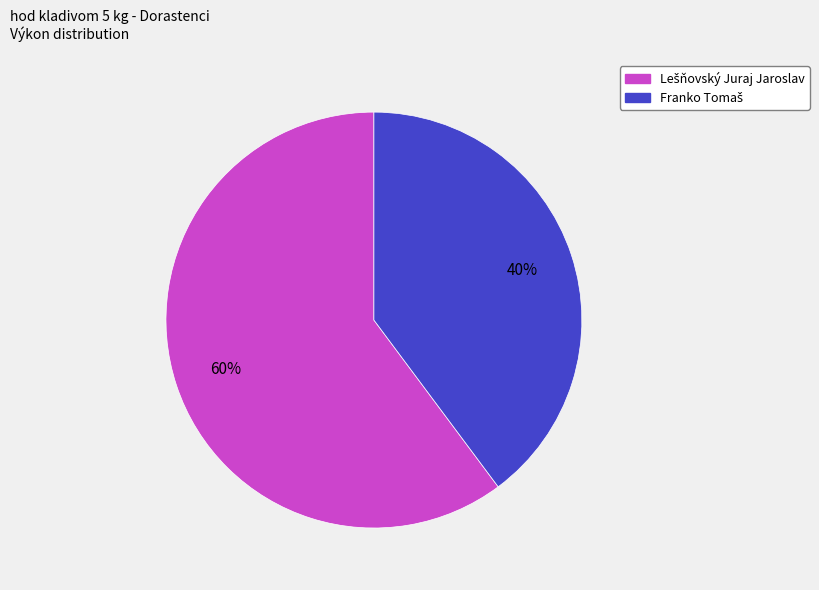

Is there a majority slice in this chart?

Yes